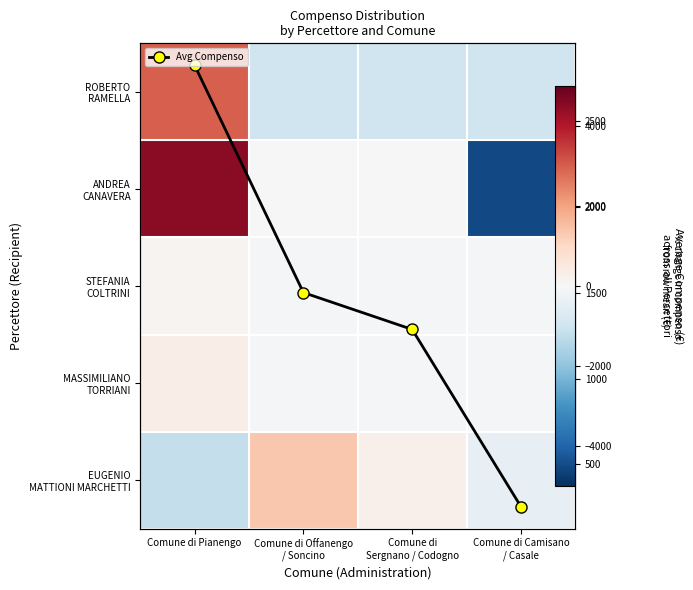

True or false: Avg Compenso has a value of 1287.1 at Comune di
Sergnano / Codogno.

True